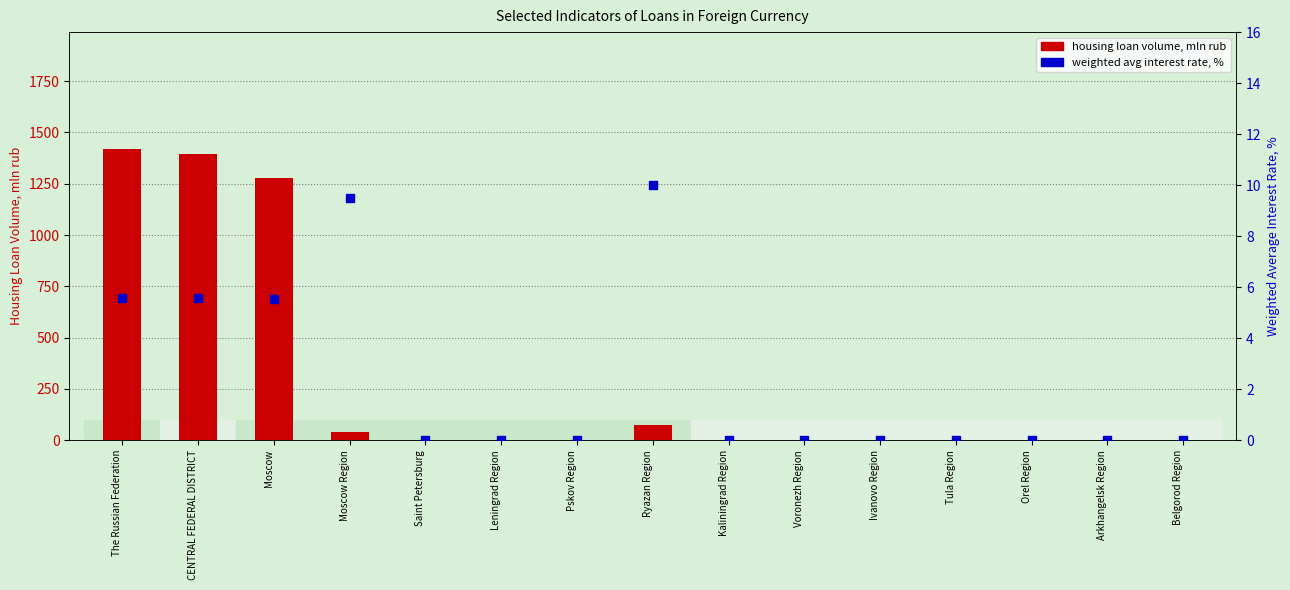

At how many categories does at least one series exceed 752?

3